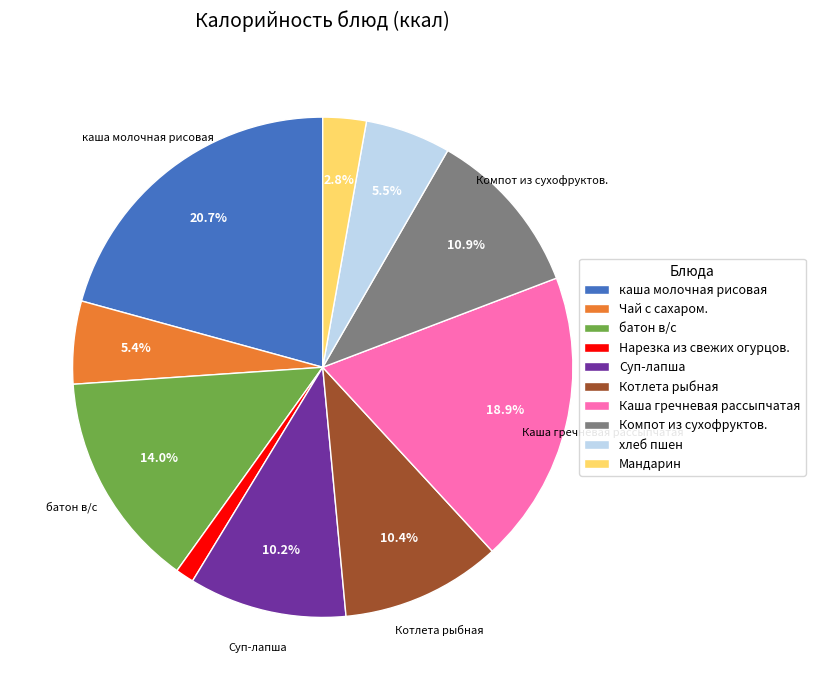

To the nearest percent, what is the difference between the Каша гречневая рассыпчатая and Чай с сахаром. slice percentages?

14%